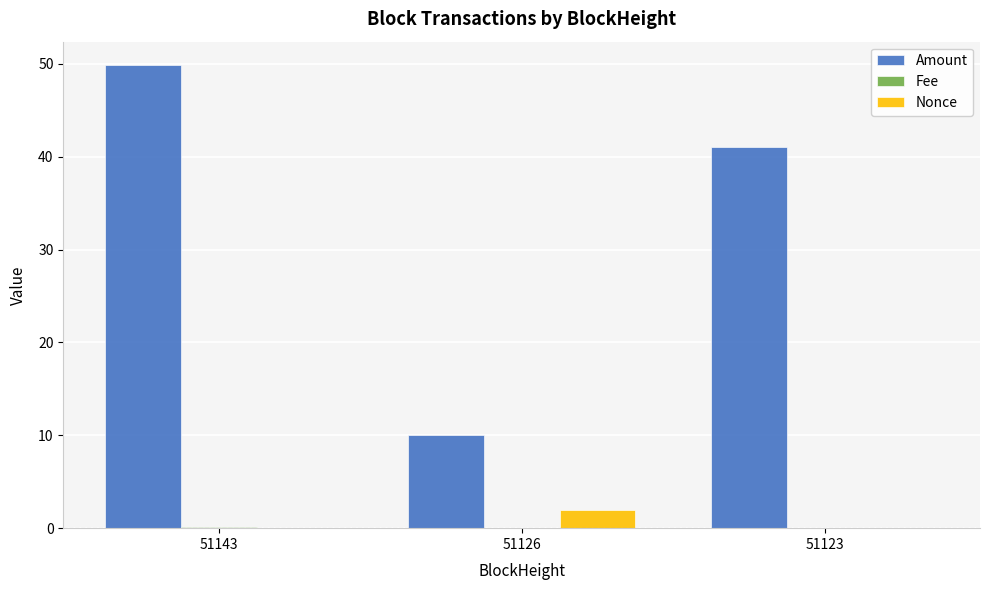

Which series changed the most between 51143 and 51126?

Amount